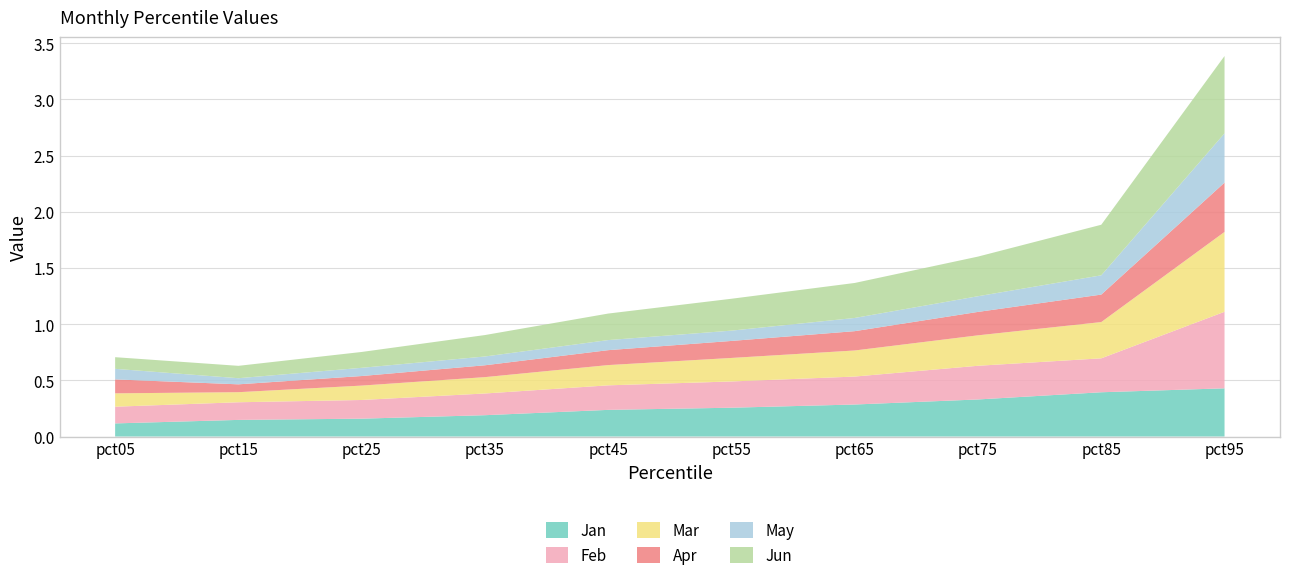

Reading left to right, list all the values displayed in this chart.

Jan: pct05=0.1	pct15=0.1	pct25=0.2	pct35=0.2	pct45=0.2	pct55=0.3	pct65=0.3	pct75=0.3	pct85=0.4	pct95=0.4
Feb: pct05=0.1	pct15=0.2	pct25=0.2	pct35=0.2	pct45=0.2	pct55=0.2	pct65=0.2	pct75=0.3	pct85=0.3	pct95=0.7
Mar: pct05=0.1	pct15=0.1	pct25=0.1	pct35=0.1	pct45=0.2	pct55=0.2	pct65=0.2	pct75=0.3	pct85=0.3	pct95=0.7
Apr: pct05=0.1	pct15=0.1	pct25=0.1	pct35=0.1	pct45=0.1	pct55=0.2	pct65=0.2	pct75=0.2	pct85=0.2	pct95=0.4
May: pct05=0.1	pct15=0.1	pct25=0.1	pct35=0.1	pct45=0.1	pct55=0.1	pct65=0.1	pct75=0.1	pct85=0.2	pct95=0.4
Jun: pct05=0.1	pct15=0.1	pct25=0.1	pct35=0.2	pct45=0.2	pct55=0.3	pct65=0.3	pct75=0.4	pct85=0.4	pct95=0.7